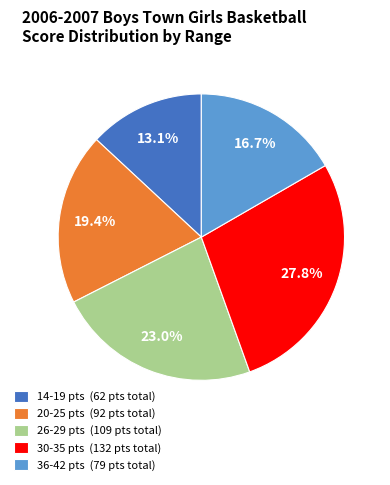

Combined, do 20-25 pts (92 pts total) and 36-42 pts (79 pts total) account for over 50%?

No